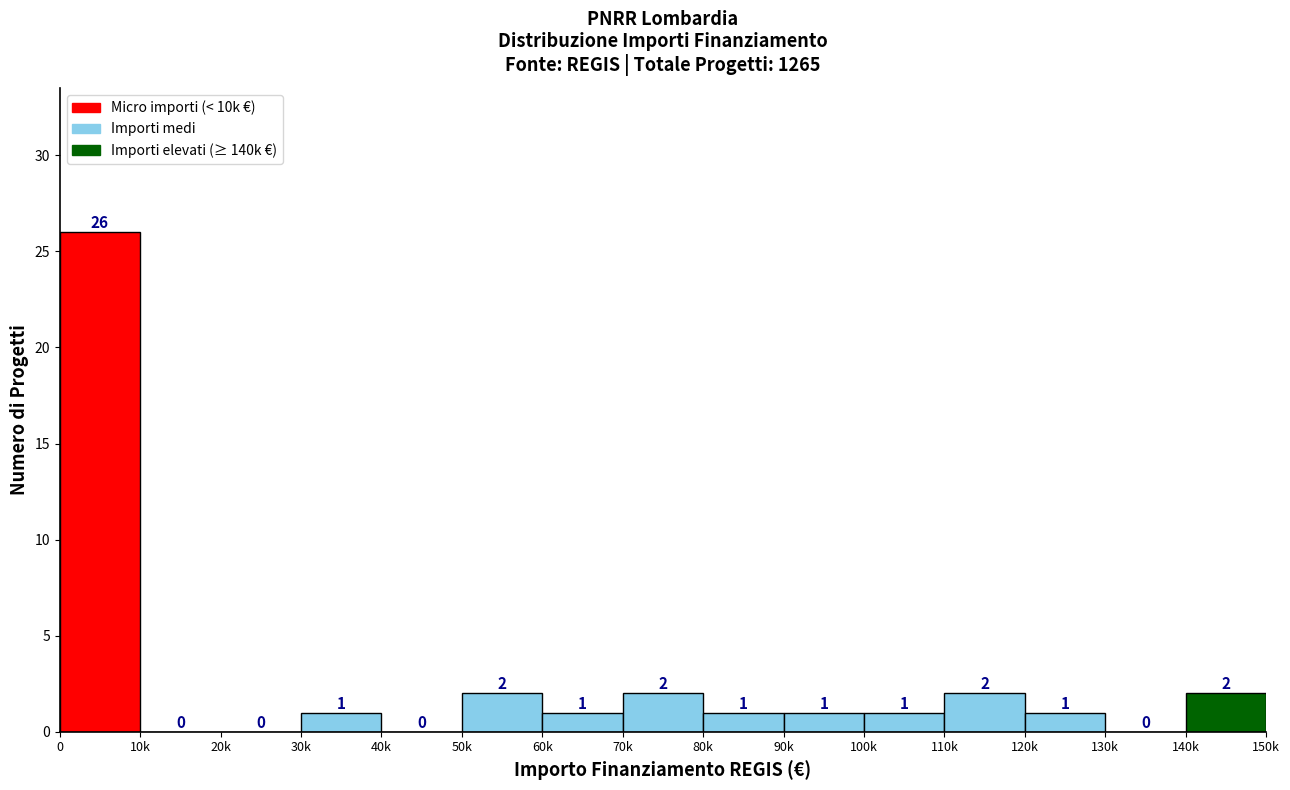

Reading right to left, extract all data points from this chart.

140k=2	130k=0	120k=1	110k=2	100k=1	90k=1	80k=1	70k=2	60k=1	50k=2	40k=0	30k=1	20k=0	10k=0	0=26